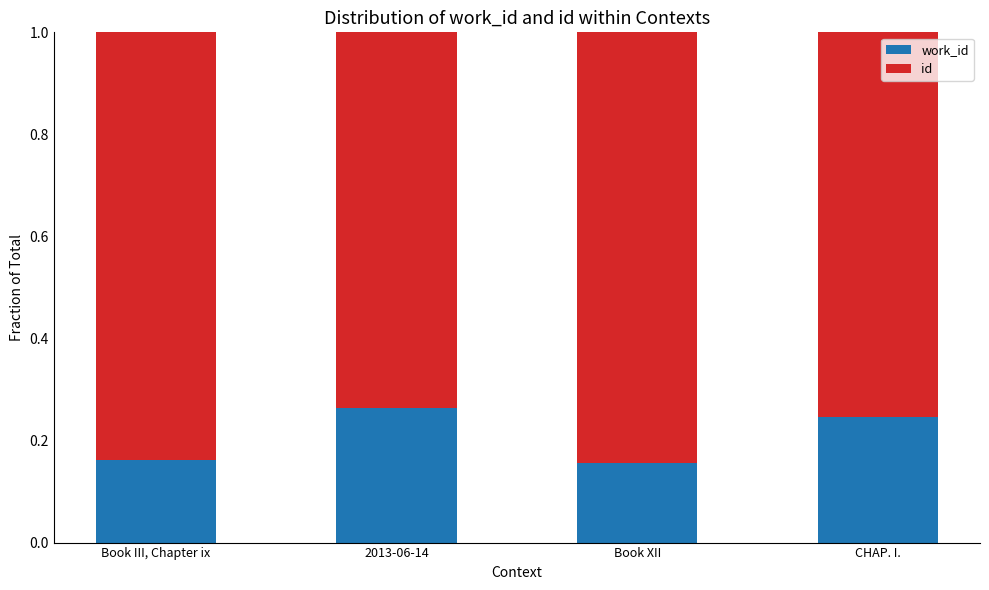

What is the total value across all series at CHAP. I.?

1.0